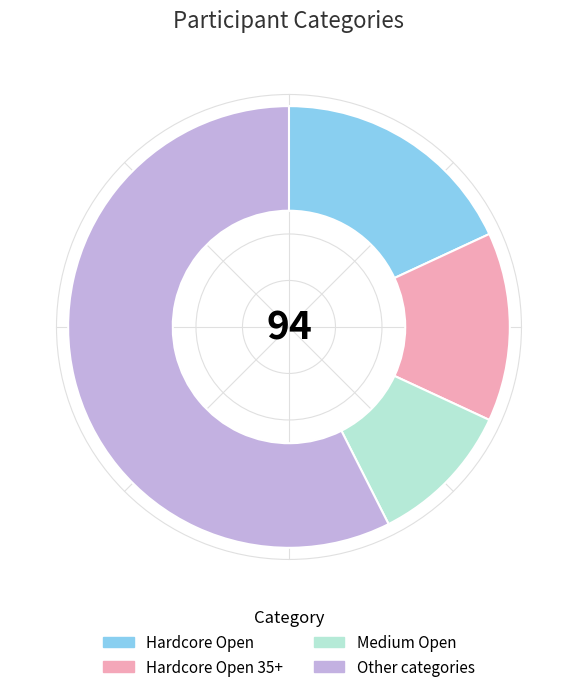

Which category has the smallest portion of the pie?

Medium Open